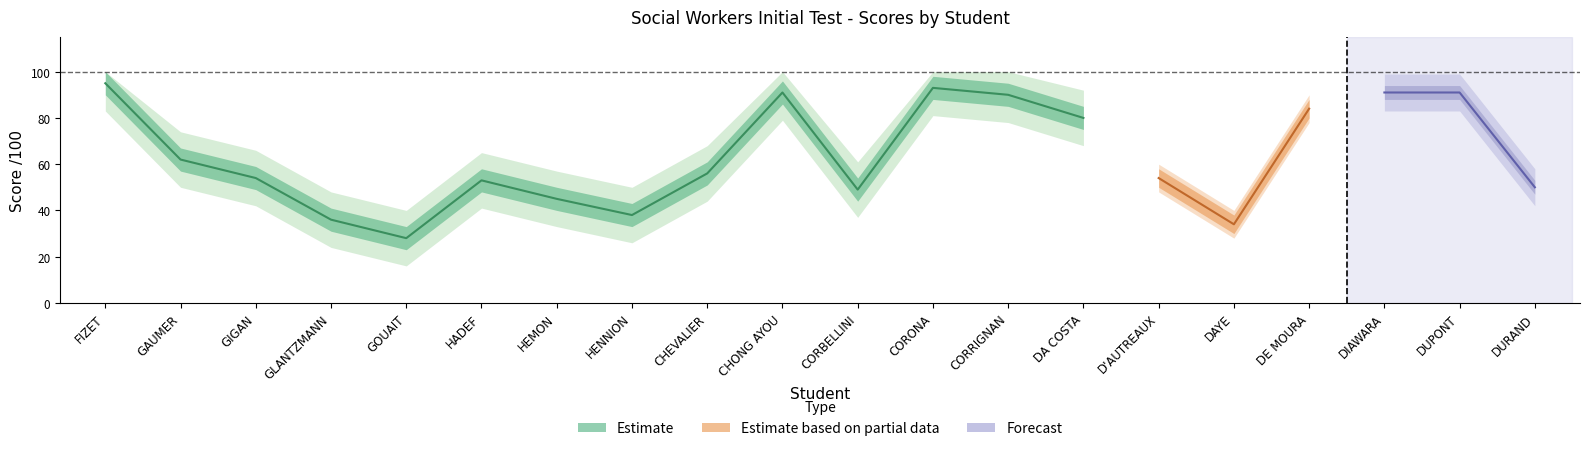

Where does the note_test series first go above 56?

FIZET